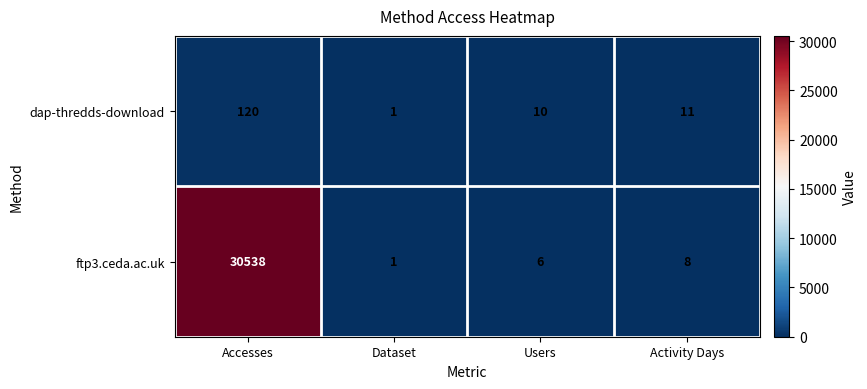

Count the number of data series in this chart.

2